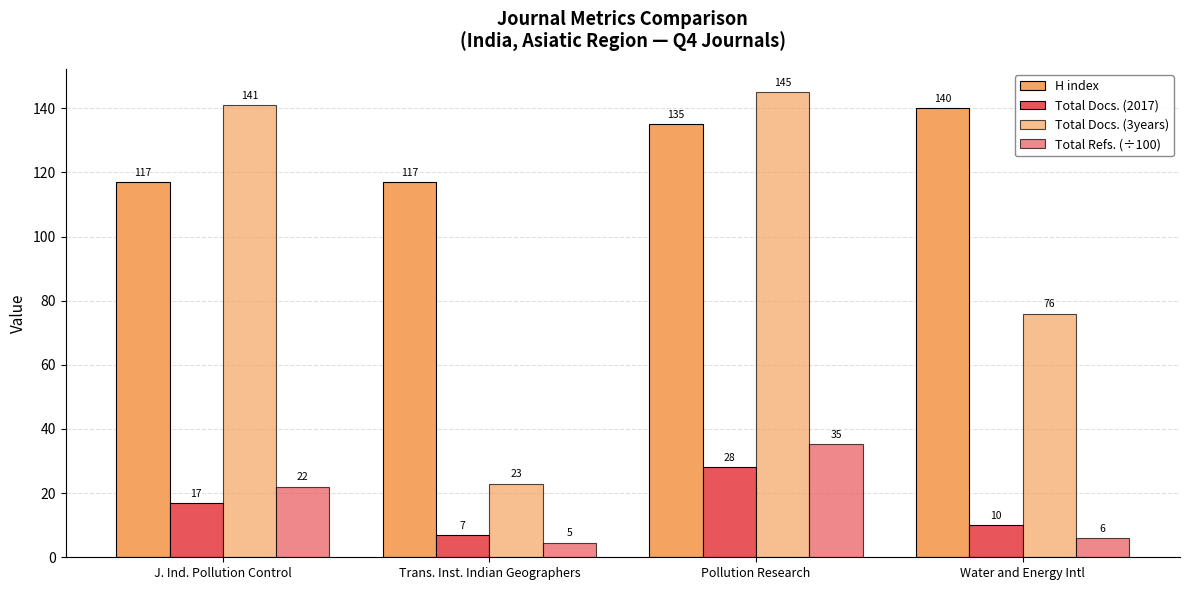

What is the value of the Total Refs. (÷100) bar at the 2nd from the left?

4.6